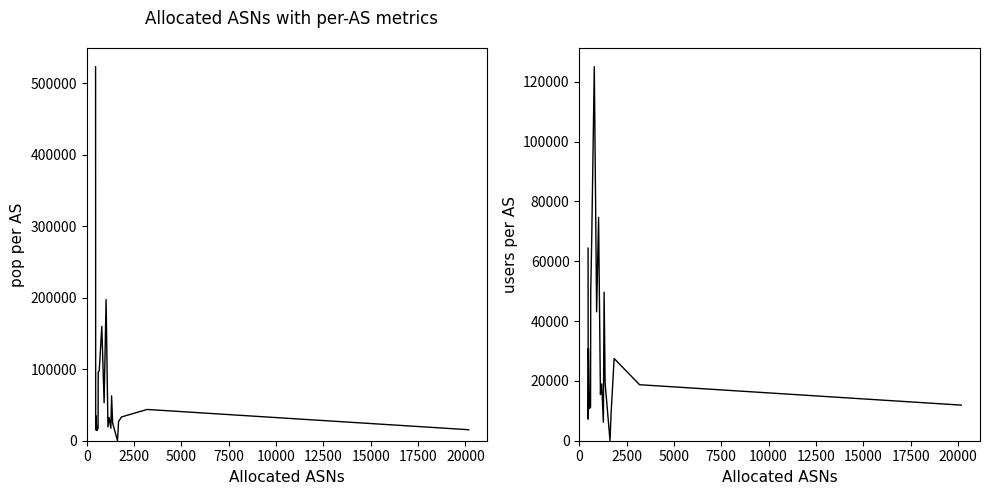

True or false: pop per AS has a value of 107899 at 22500.

False